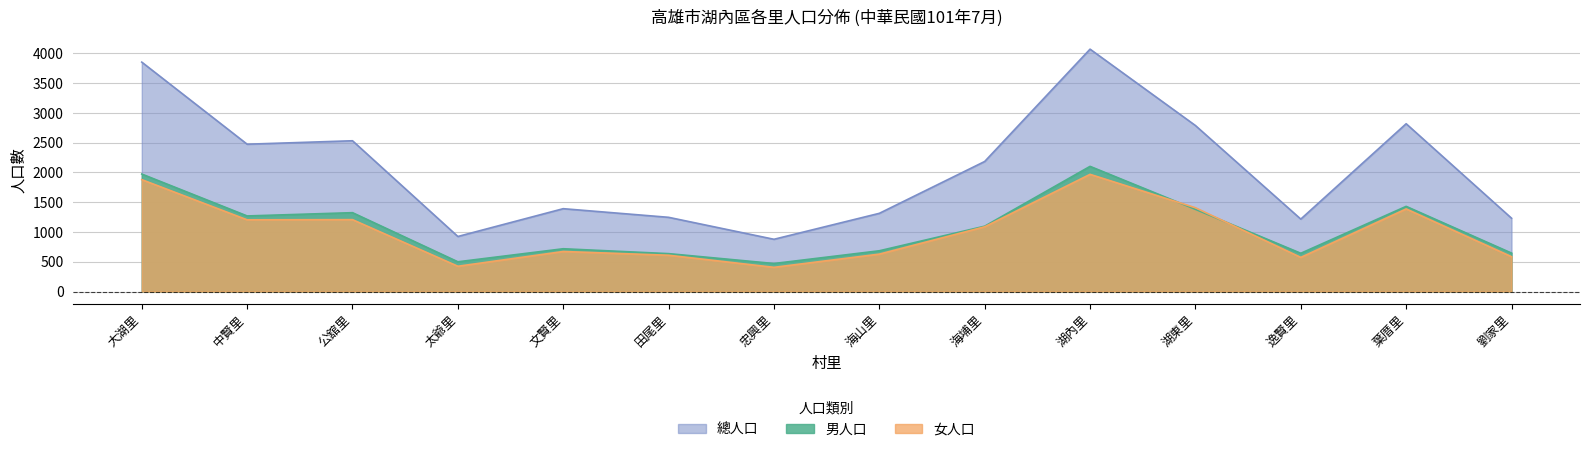

At which category does 女人口 reach its first local peak?

公舘里